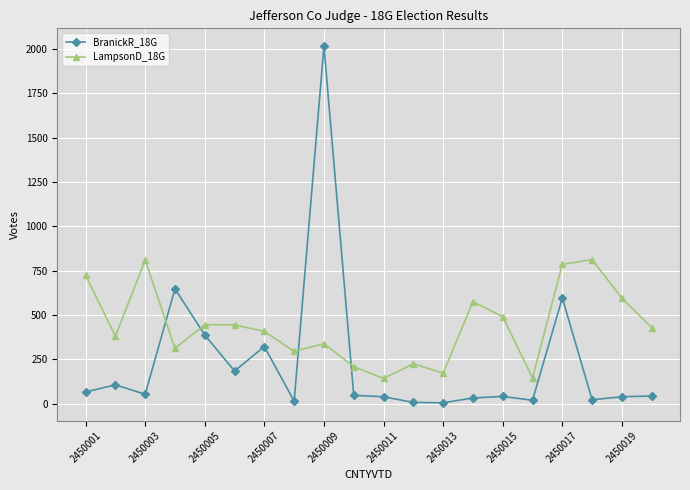

Which series has the largest total across all categories?

LampsonD_18G